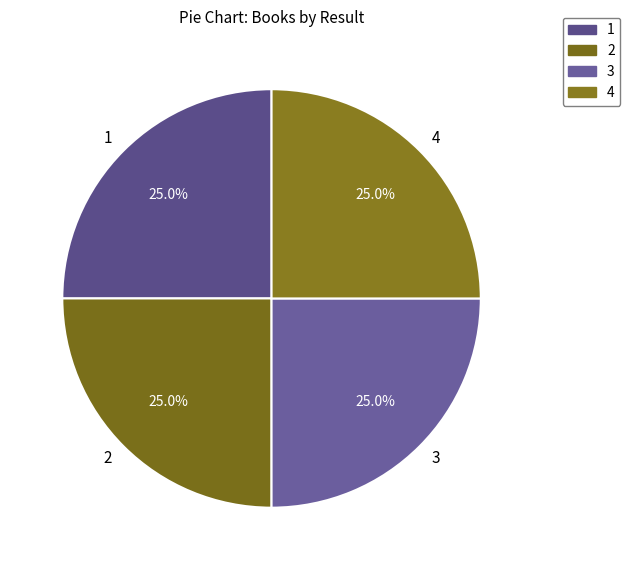

Does 3 account for over 50% of the chart?

No